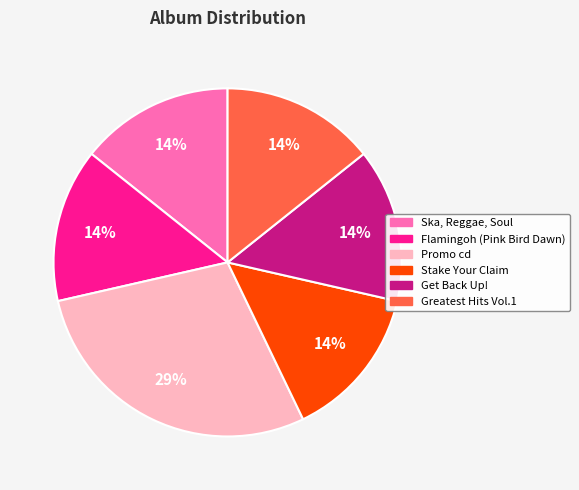

To the nearest percent, what is the combined percentage of Ska, Reggae, Soul and Promo cd?

43%